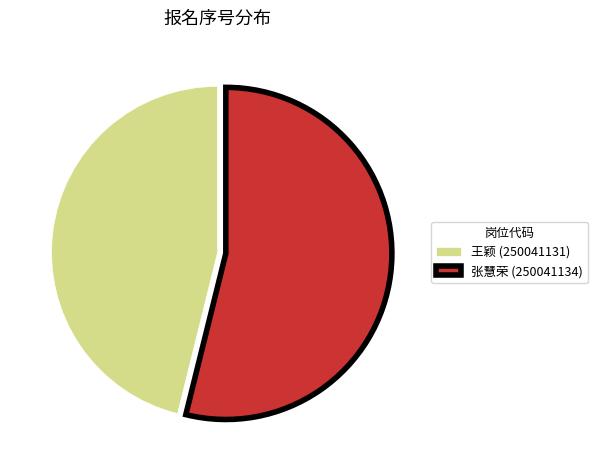

Which has a higher value, 王颖 (250041131) or 张慧荣 (250041134)?

张慧荣 (250041134)